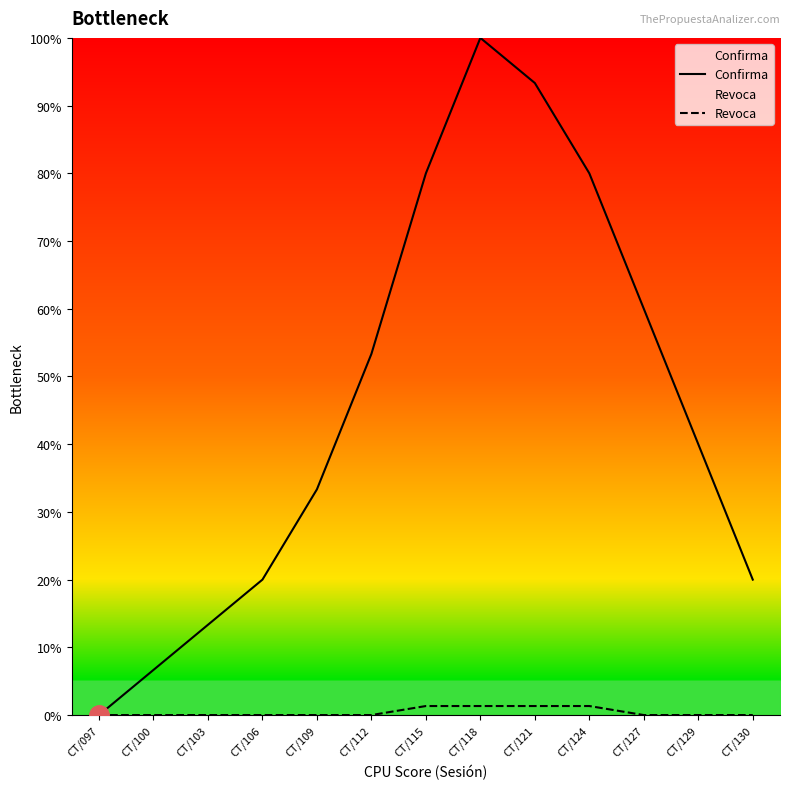

What is the value of the Confirma point at the 2nd from the left?

6.7